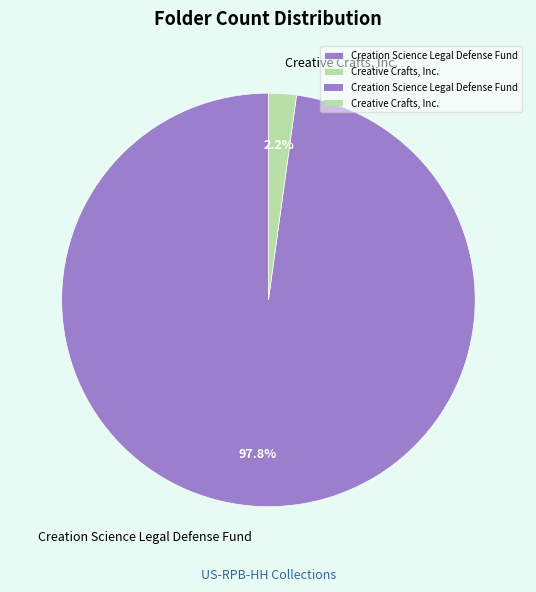

Do Creative Crafts, Inc. and Creation Science Legal Defense Fund together represent more than half of the pie?

Yes